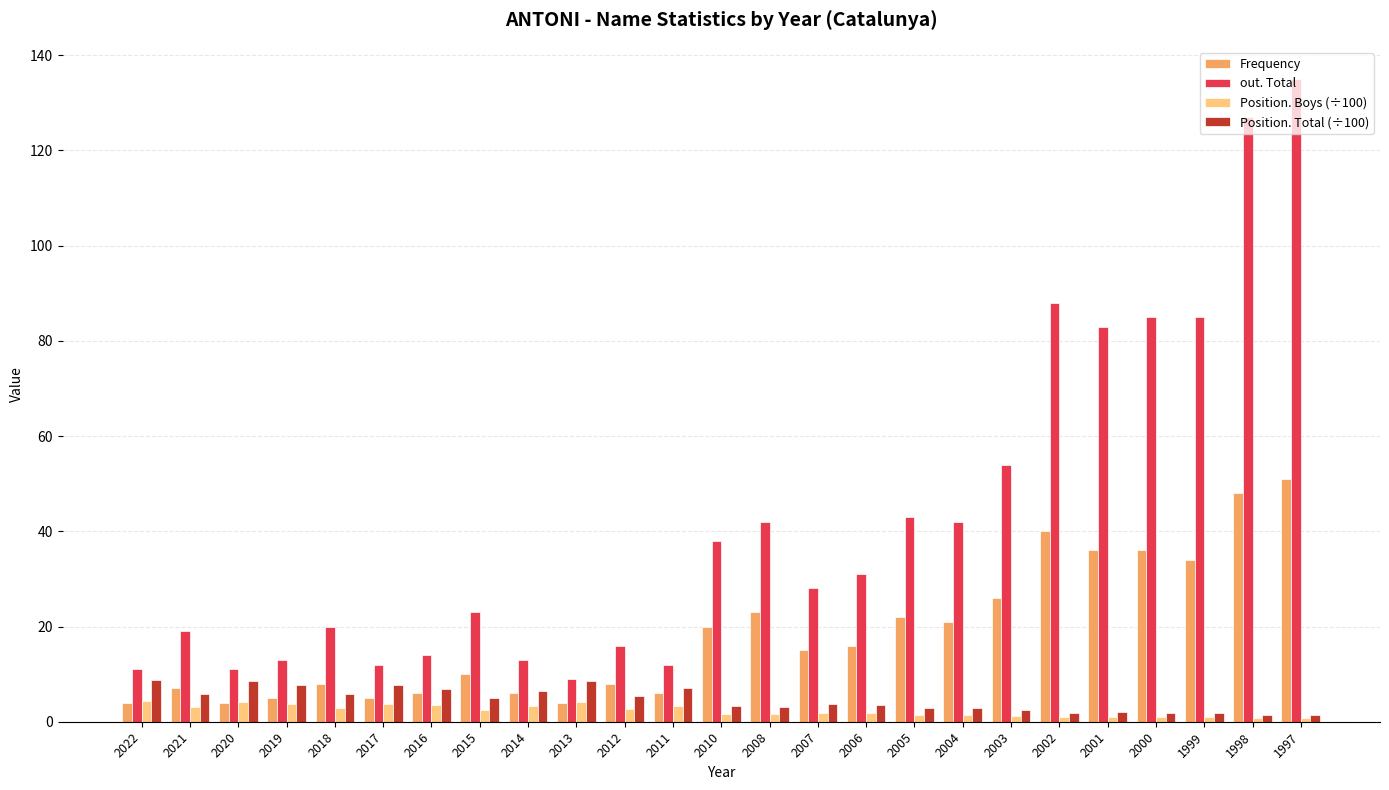

Is the value of Position. Boys (÷100) at 1998 greater than the value of Frequency at 1999?

No